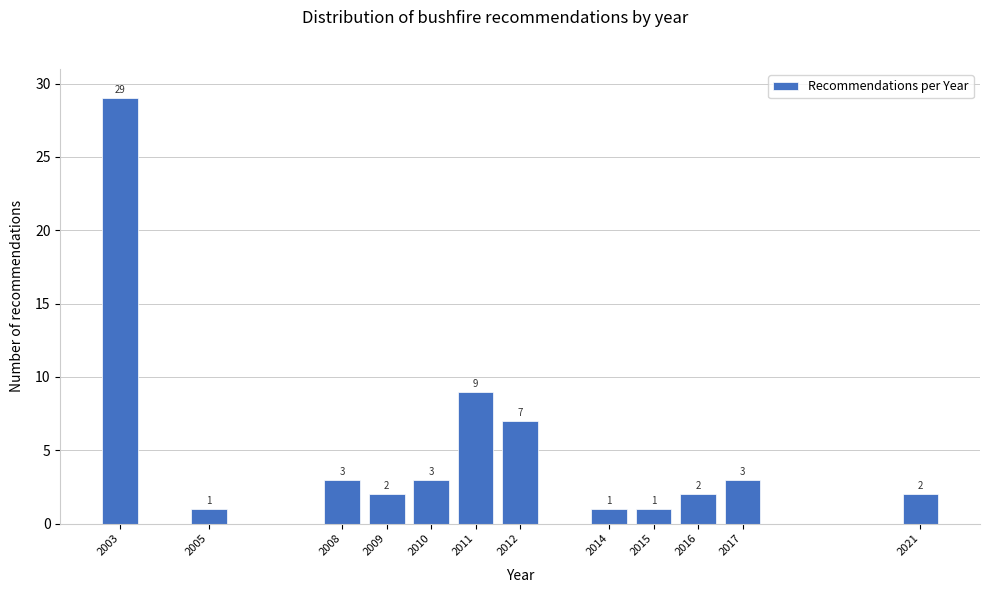

Reading right to left, transcribe all the data shown in this chart.

2	3	2	1	1	7	9	3	2	3	1	29